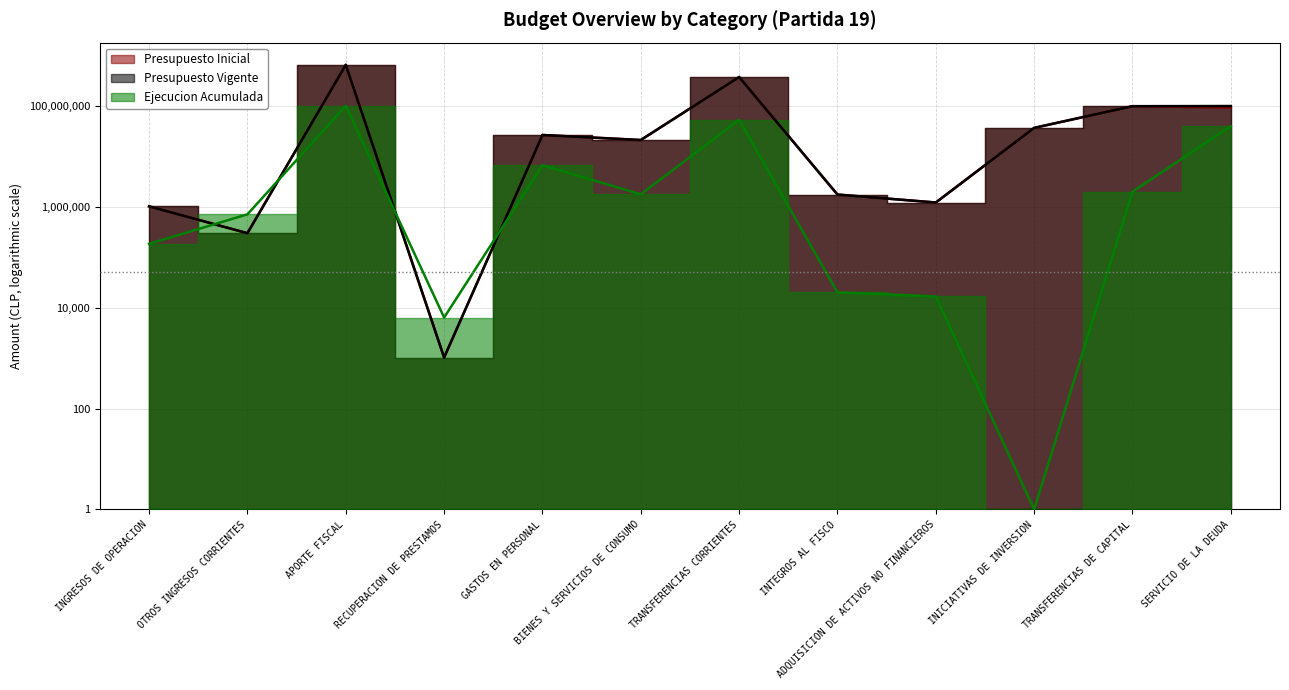

Where is Presupuesto Vigente nearest to the value 324216905?

TRANSFERENCIAS CORRIENTES